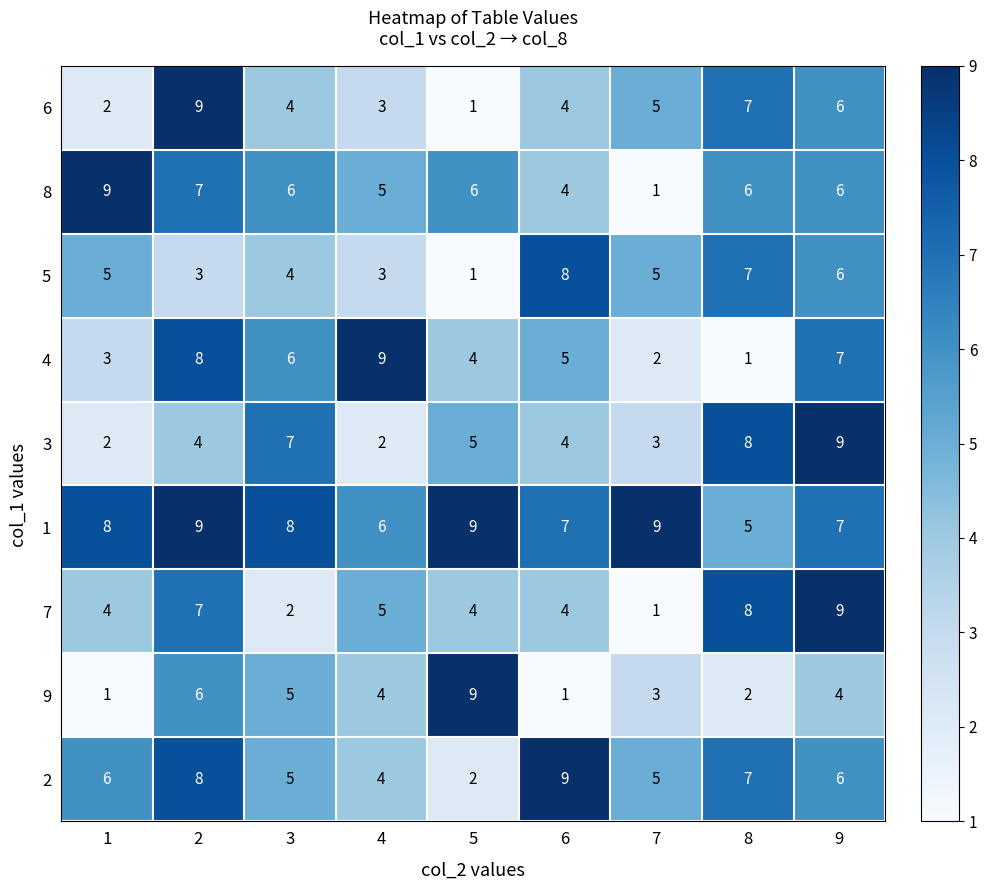

What is the difference between the maximum and minimum values in the 4 series?

8